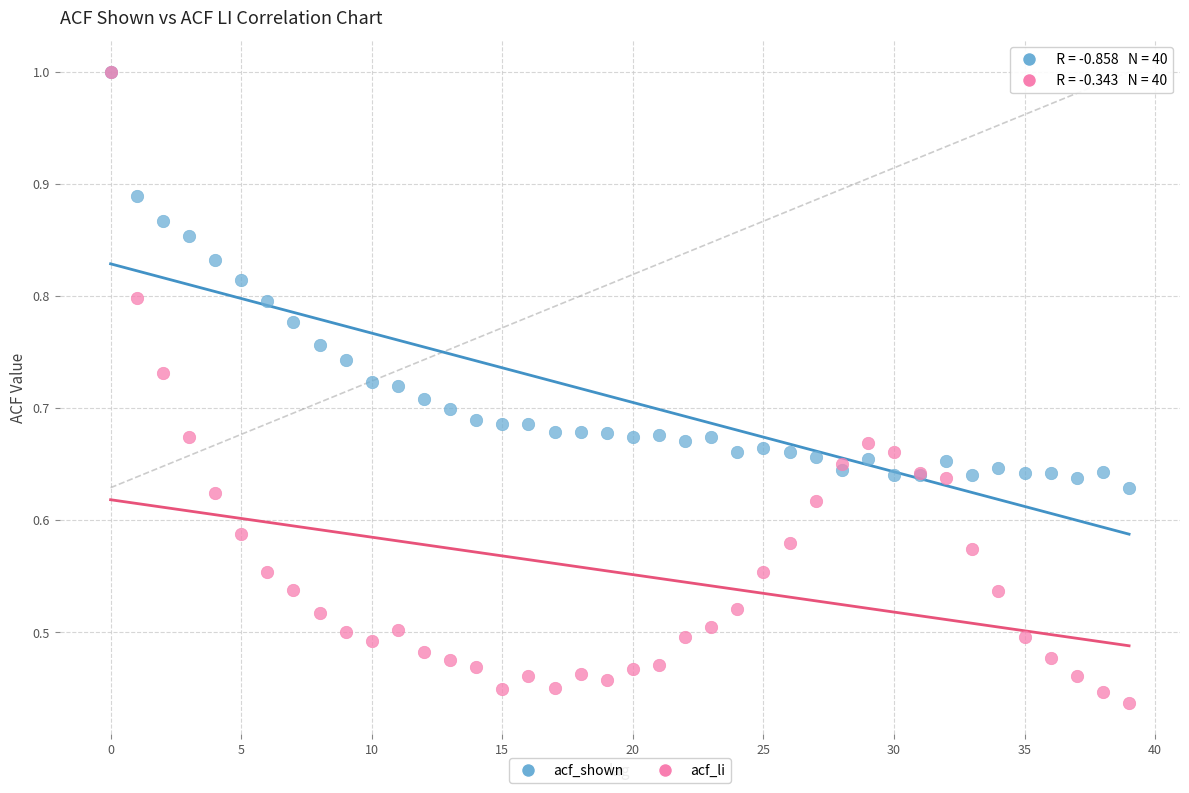

Which series reaches the minimum Y coordinate?

acf_li